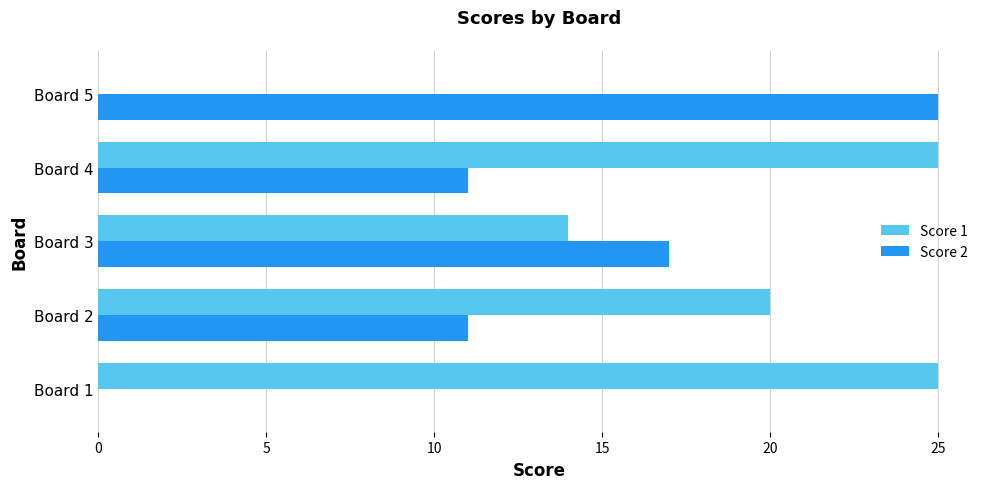

At which label does Score 2 reach its peak?

Board 5